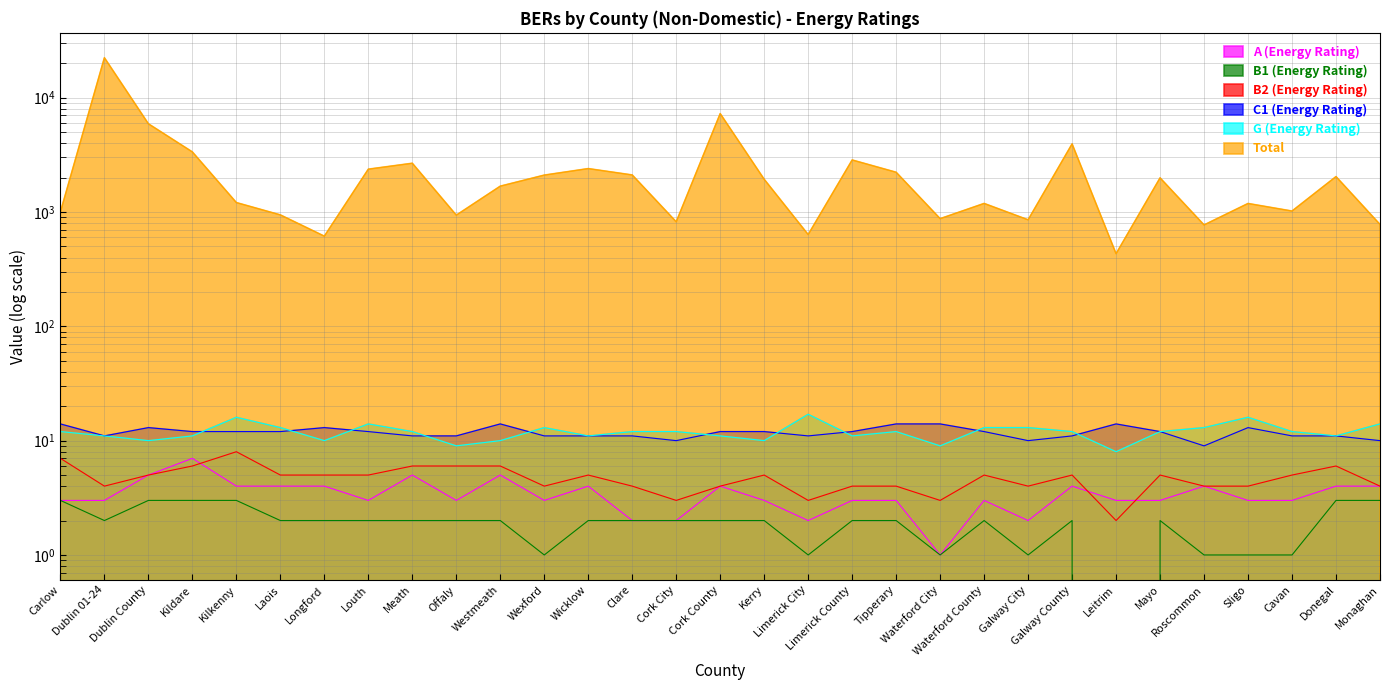

Count the number of data series in this chart.

6